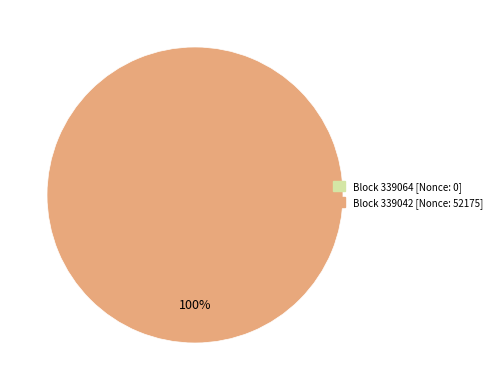

What percentage is the 339042 slice, to the nearest percent?

100%